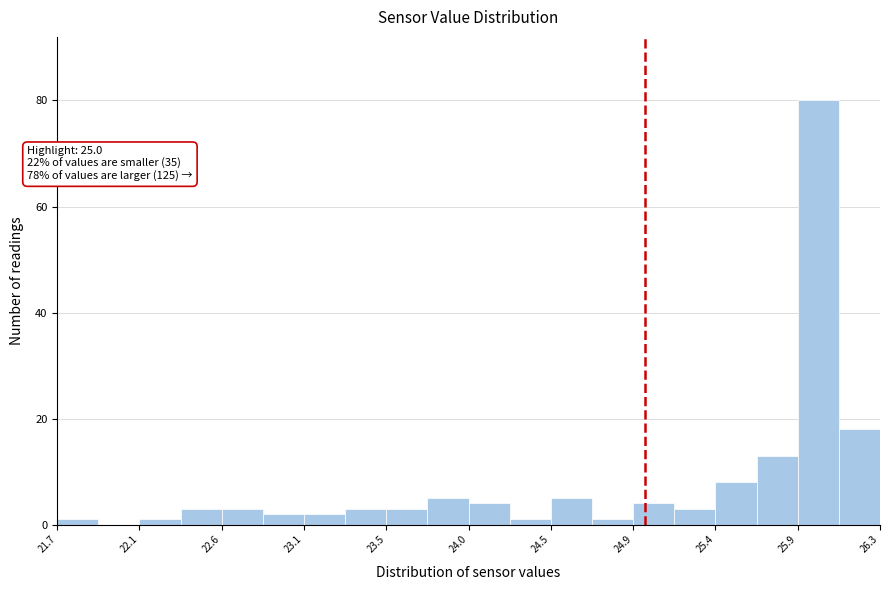

Which range on the x-axis has the tallest bar?

25.85 to 26.10